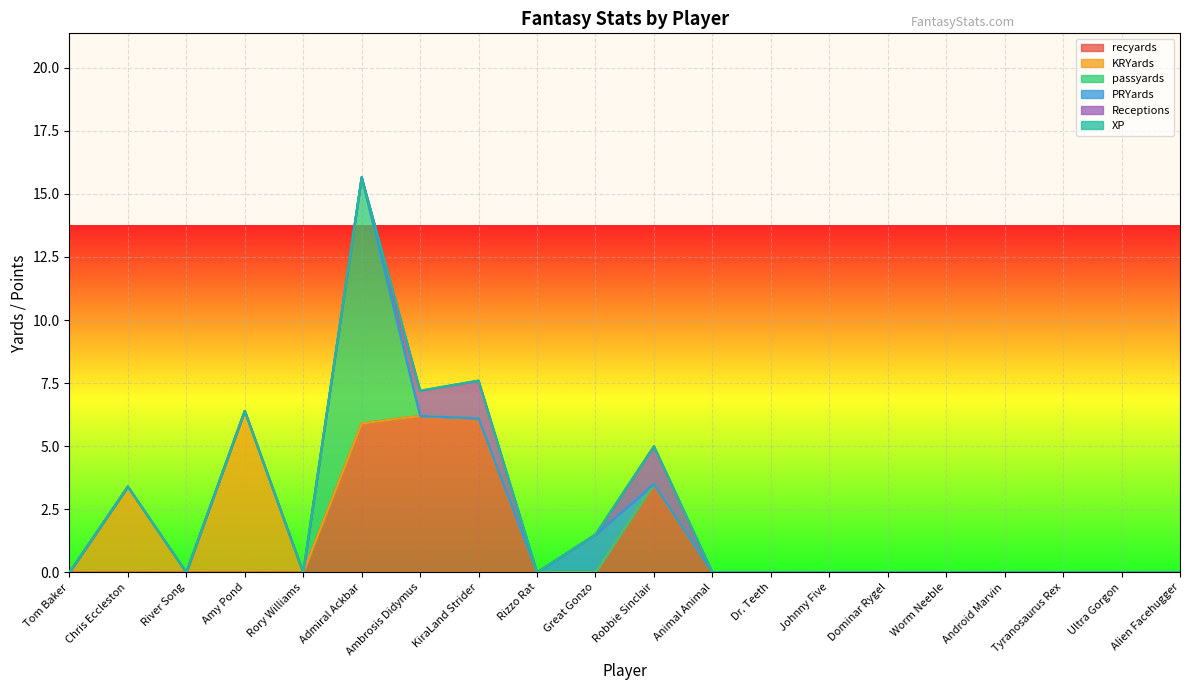

Where is KRYards nearest to the value 3?

Chris Eccleston